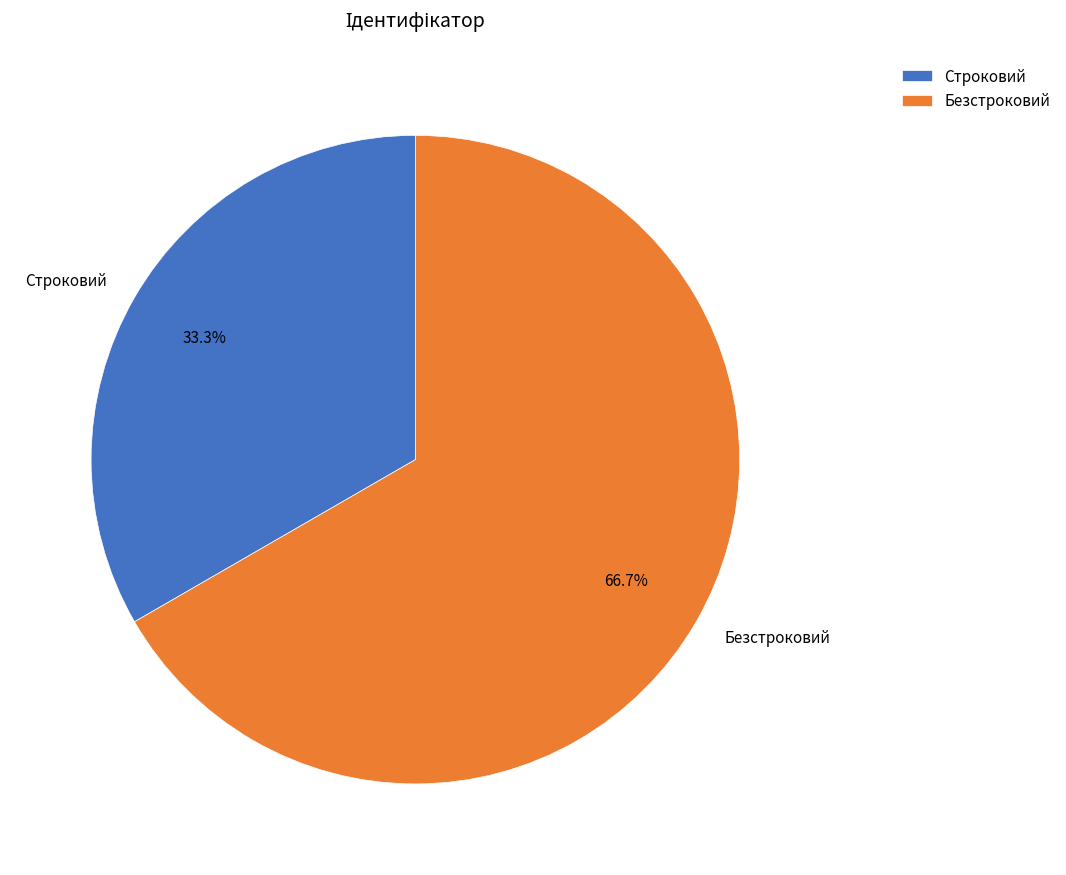

Rank the categories by value from highest to lowest.

Безстроковий, Строковий